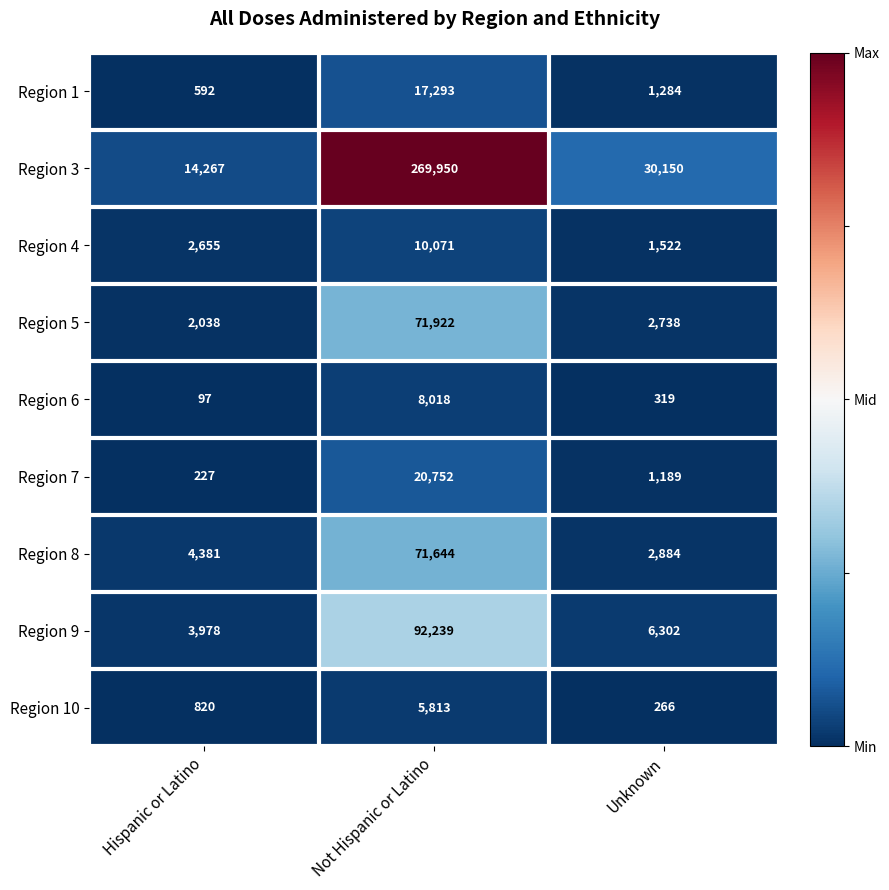

What is the minimum value shown in the chart?

97